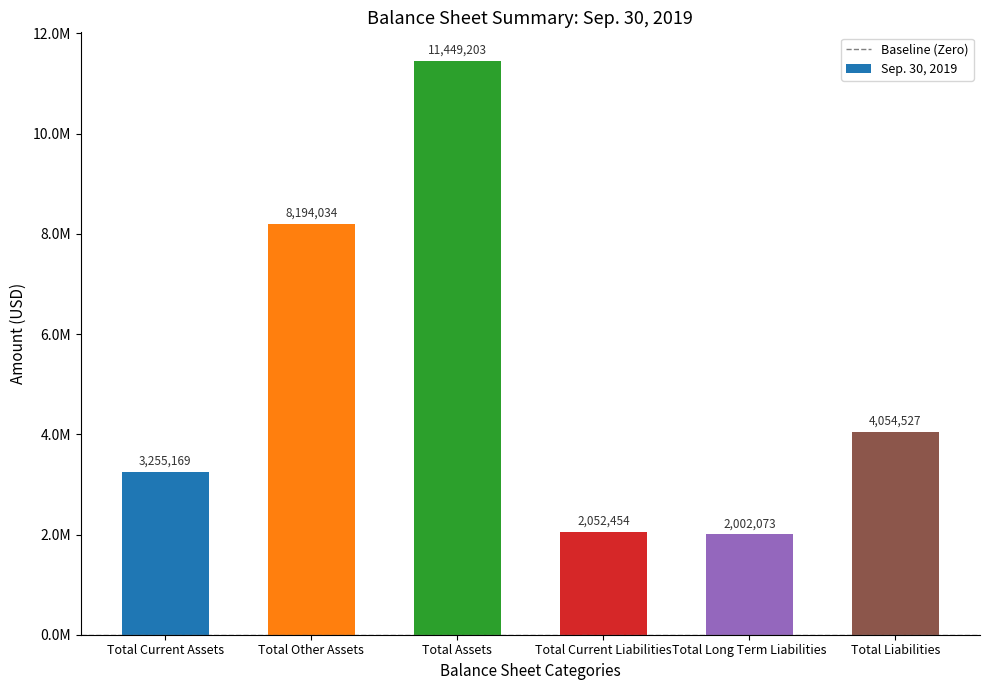

What is the difference between the second highest and second lowest values?

6141580